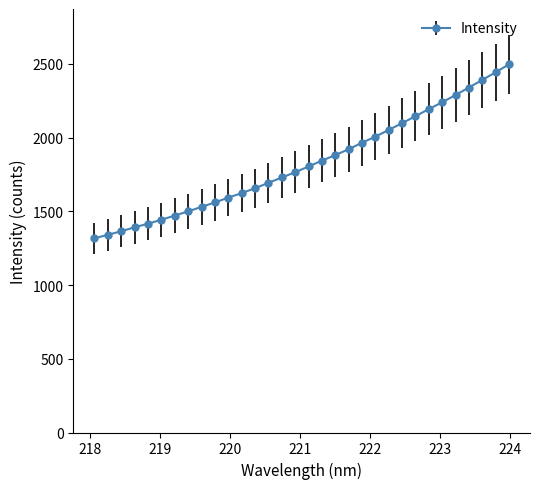

What is the average value?

1828.6